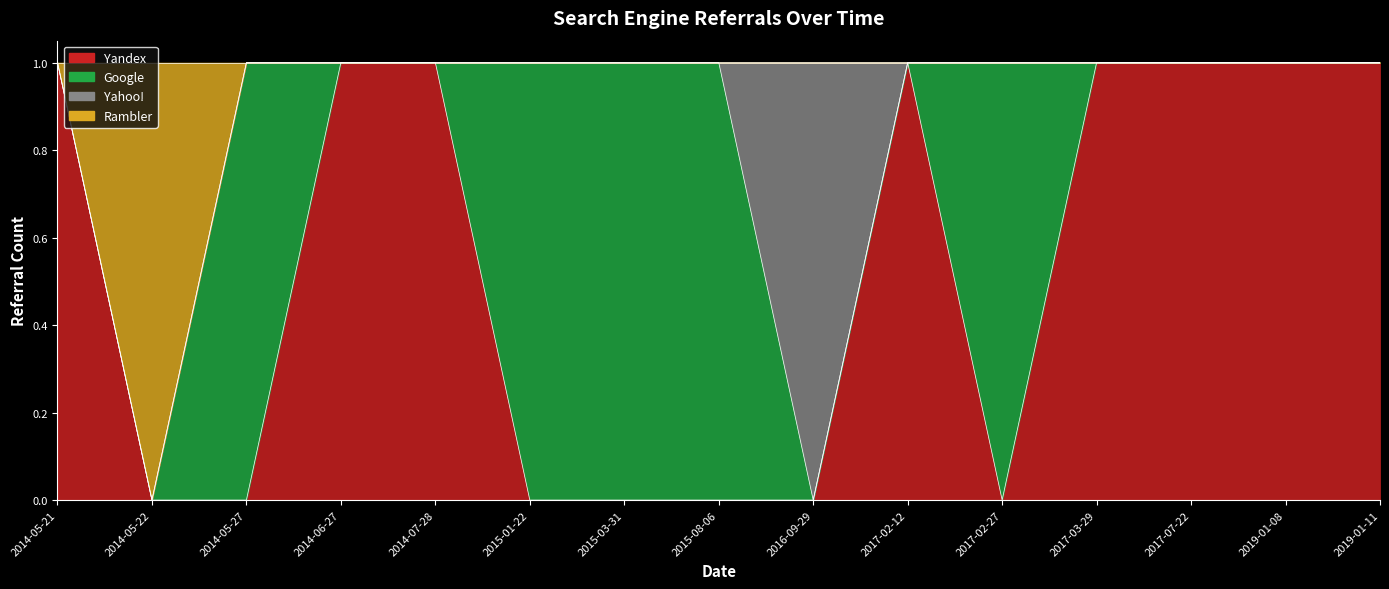

Which label corresponds to the largest value in the chart?

2014-05-21